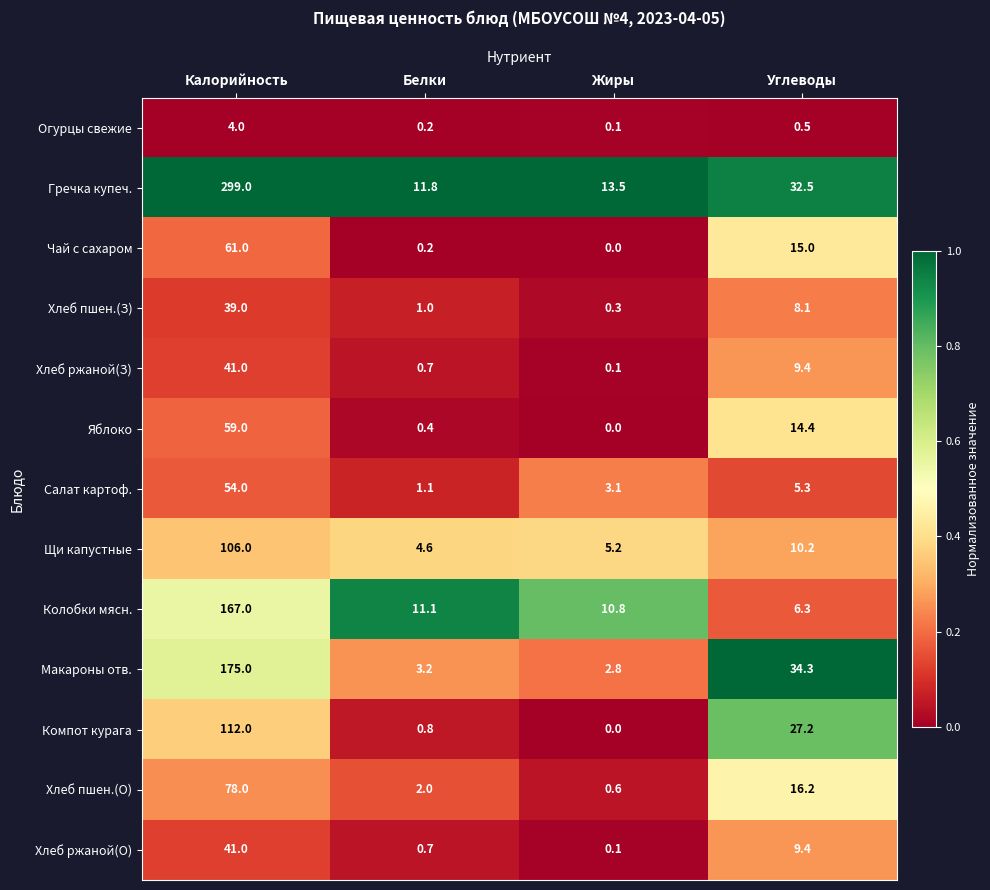

What is the spread (max minus min) of values at Жиры?

13.5